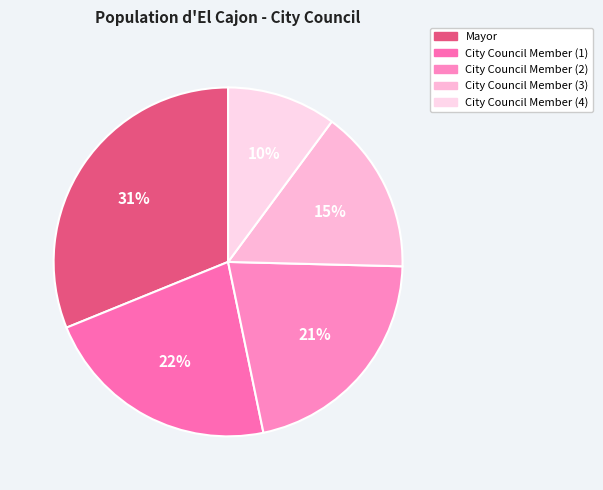

To the nearest percent, what is the difference between the largest and smallest slice percentages?

21%